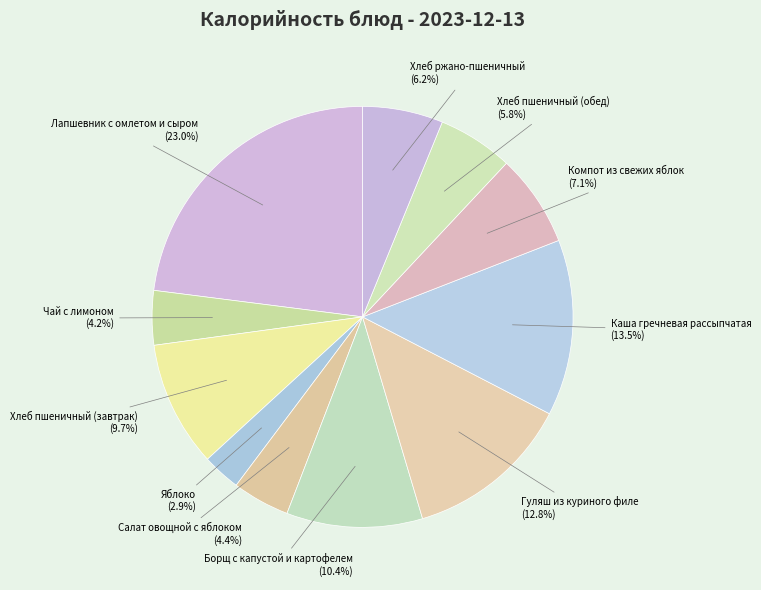

The Хлеб пшеничный (обед) slice represents 1% of the pie. True or false?

False